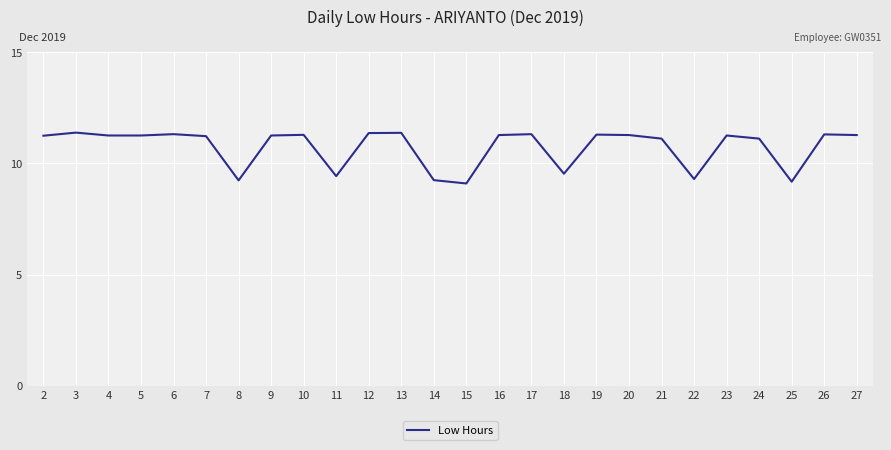

Is it true that the value at 4 is 17.4?

False